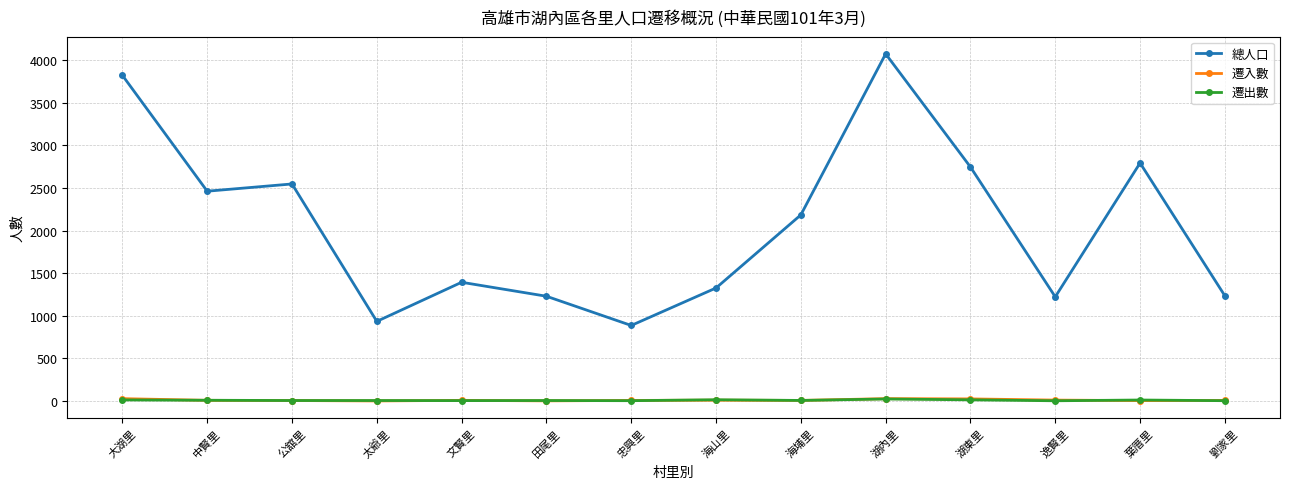

What are all the series names shown in the legend?

總人口, 遷入數, 遷出數